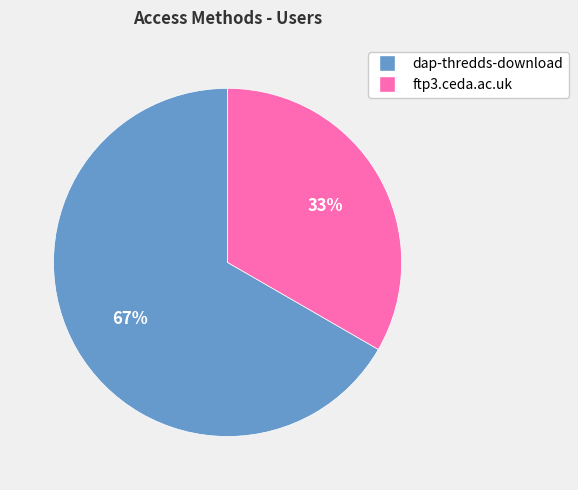

Is there any slice that represents more than half of the pie?

Yes